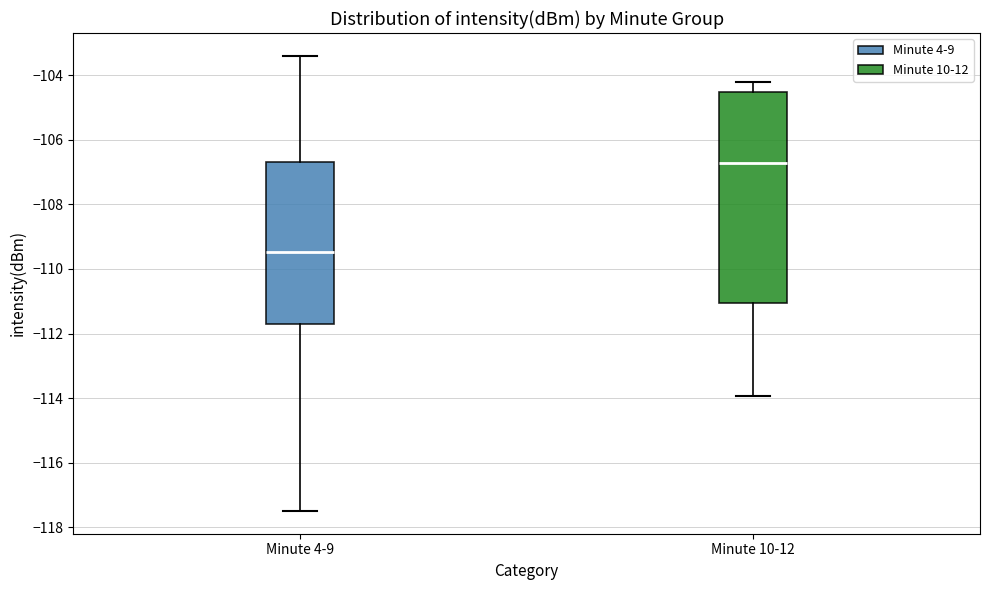

Comparing the boxes themselves (not the whiskers), which one is the tallest?

Minute 10-12